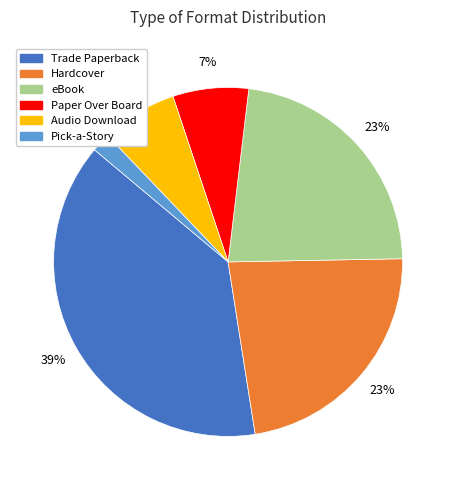

To the nearest percent, what is the average slice percentage?

17%